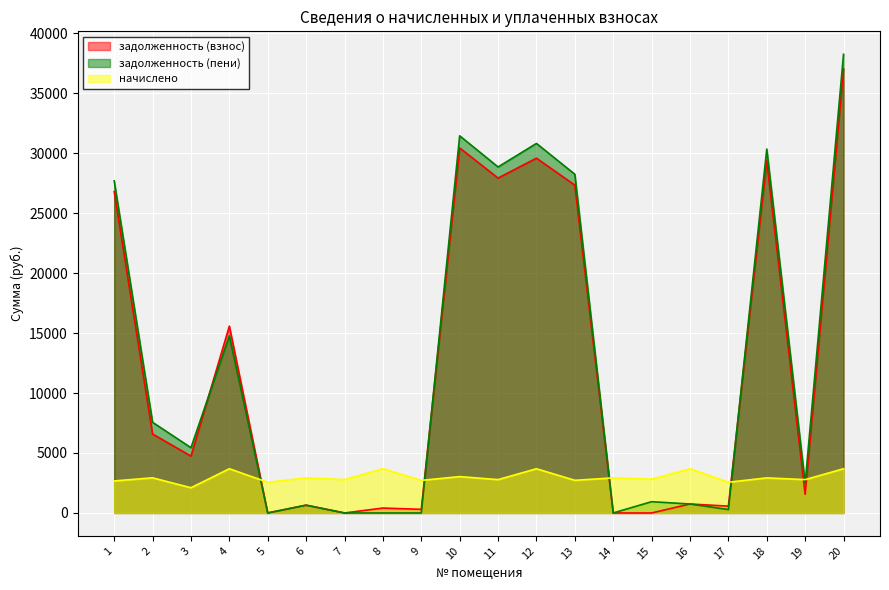

What is the difference between the highest and lowest values at 13?

25515.2